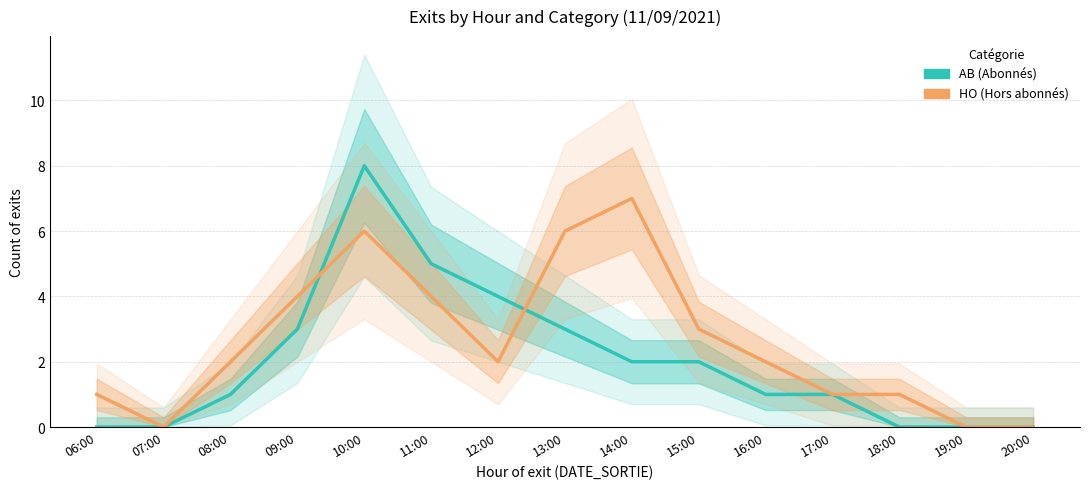

How many distinct data groups are displayed?

2